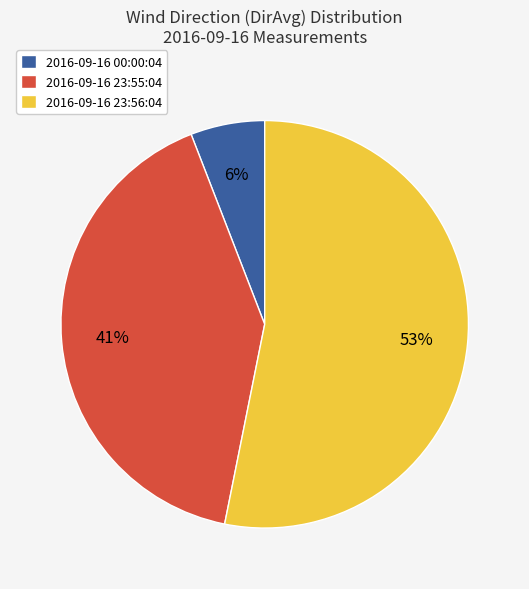

Between 2016-09-16 23:55:04 and 2016-09-16 23:56:04, which is larger?

2016-09-16 23:56:04